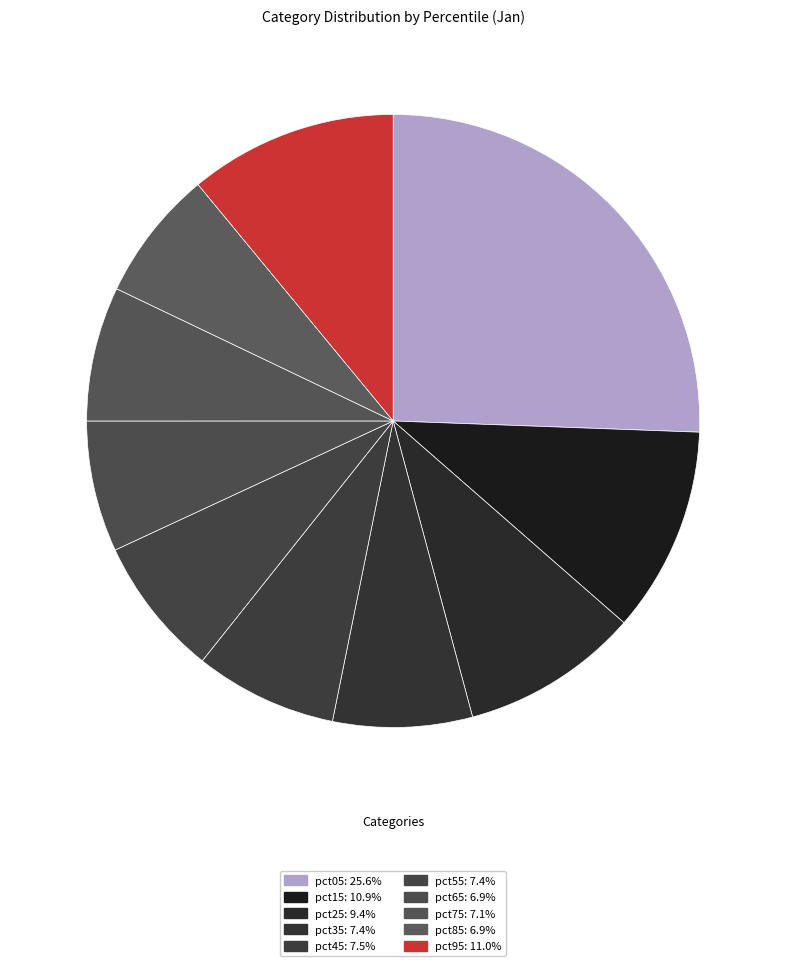

How many segments does this pie chart have?

10